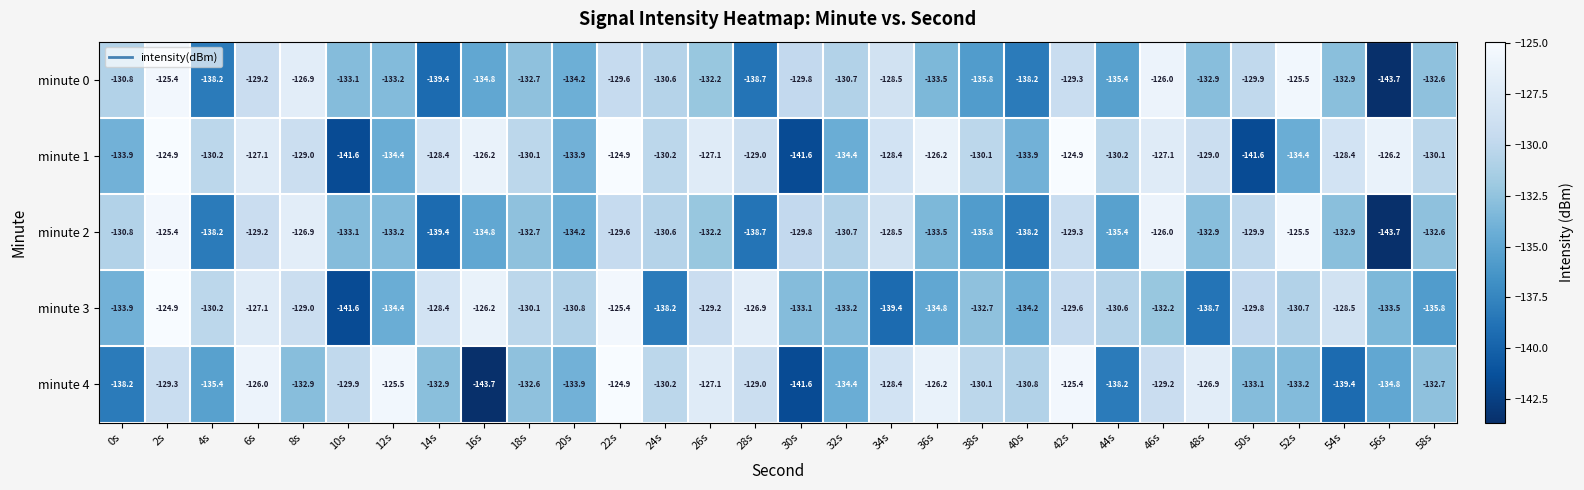

How many series are shown in this chart?

5